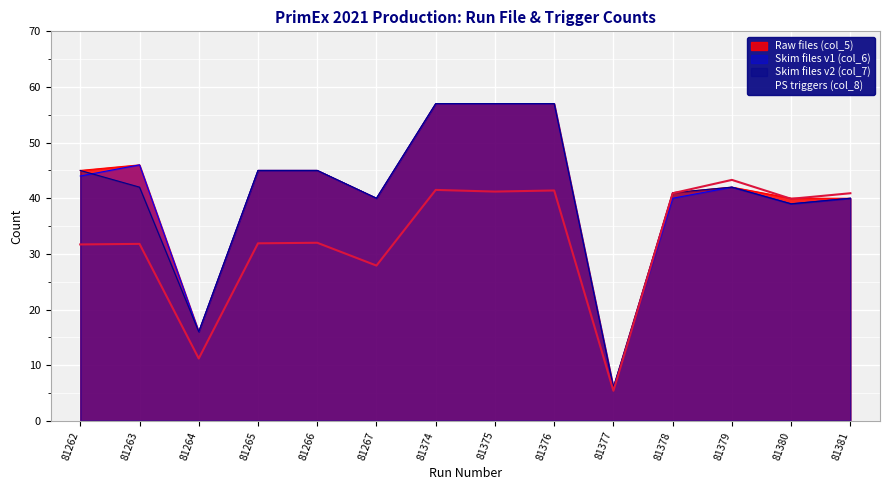

How many interior local valleys does the Skim files v2 (col_7) series have?

4